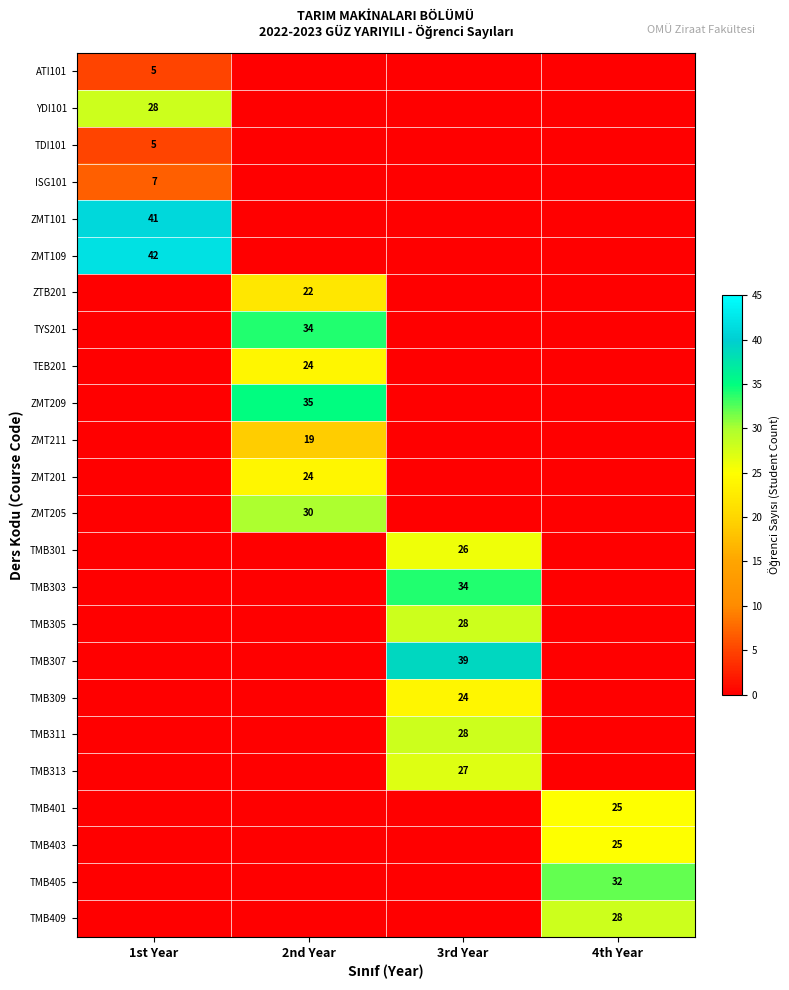

Is it true that TEB201 equals 10 at 2nd Year?

False